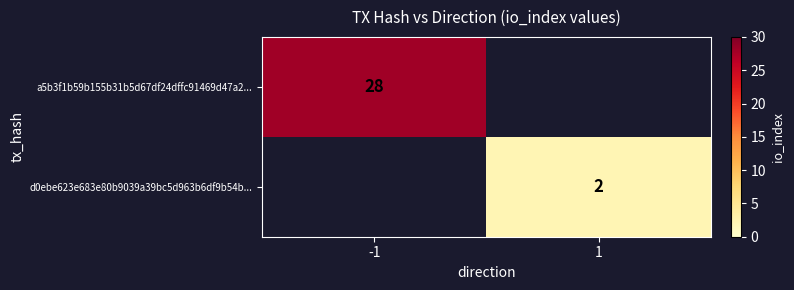

What is the smallest value displayed?

2.0